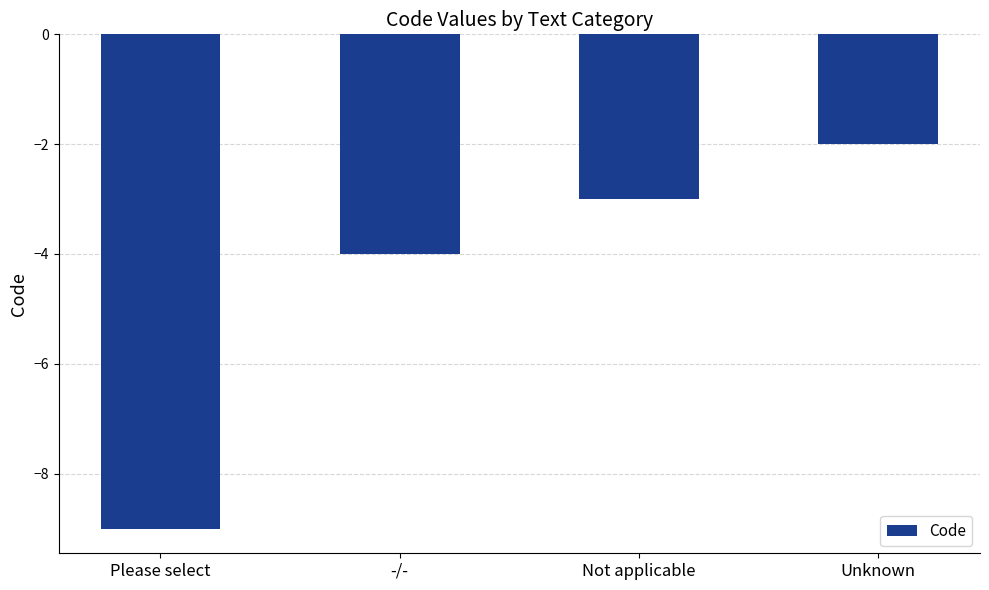

What position from the right is Please select?

4